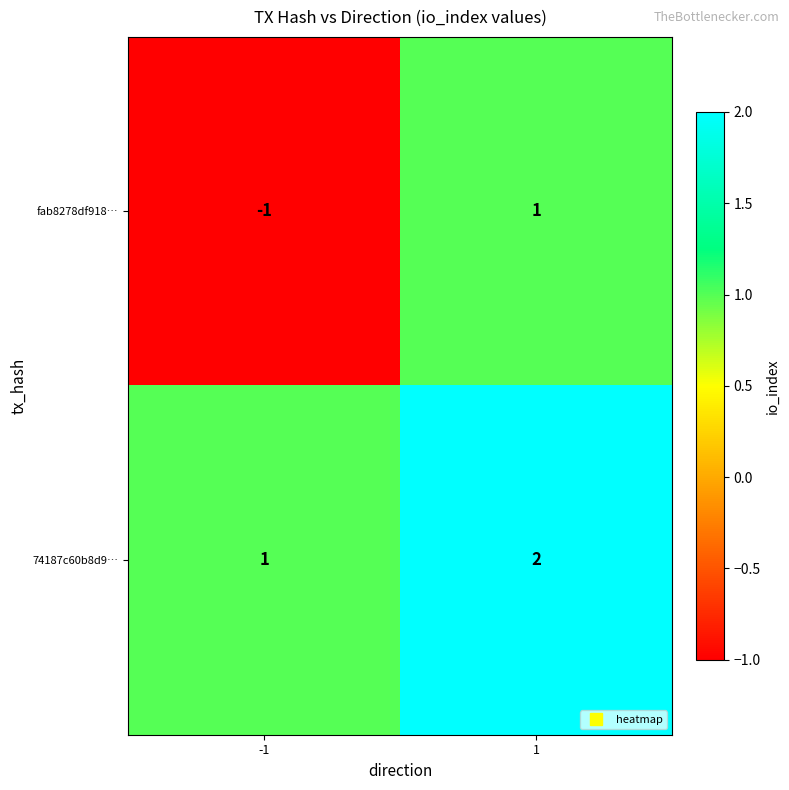

Which series has the widest spread of values?

fab8278df918…